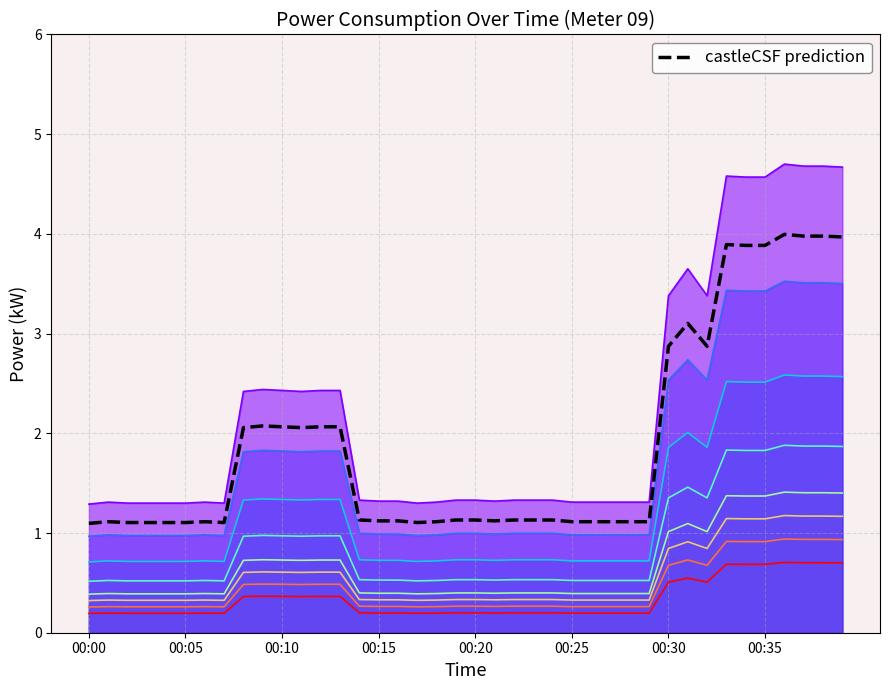

What is the minimum value shown in the chart?

0.2